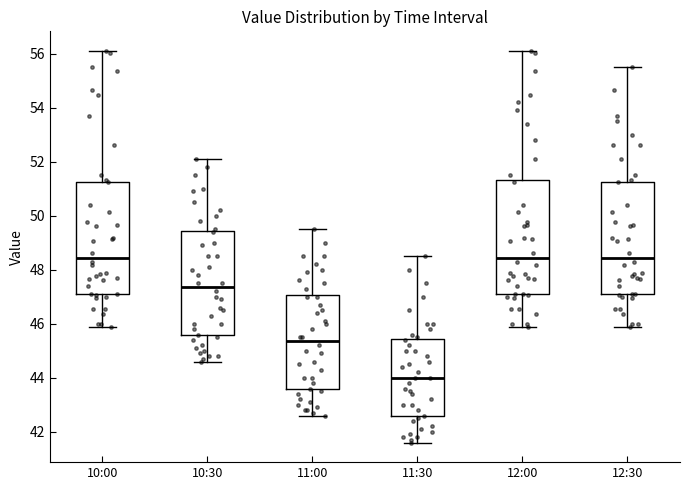

Reading left to right, transcribe this box plot: for each box, give where its median line is, the range the box spans, and where its two whiskers end, as read against the y-axis. The values are not printed on the chart, so give them approximately, as read against the axis.

10:00: median 48.4, box 47.0 to 51.2, whiskers 45.8 to 56.2
10:30: median 47.4, box 45.6 to 49.4, whiskers 44.6 to 52.2
11:00: median 45.4, box 43.6 to 47.0, whiskers 42.6 to 49.6
11:30: median 44.0, box 42.6 to 45.4, whiskers 41.6 to 48.6
12:00: median 48.4, box 47.0 to 51.4, whiskers 45.8 to 56.2
12:30: median 48.4, box 47.0 to 51.2, whiskers 45.8 to 55.6